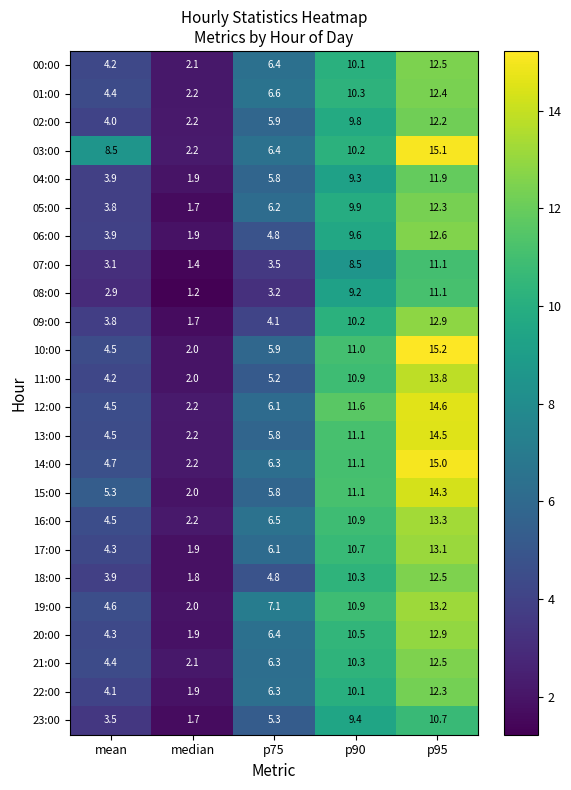

At which label is 05:00 closest to 7?

p75